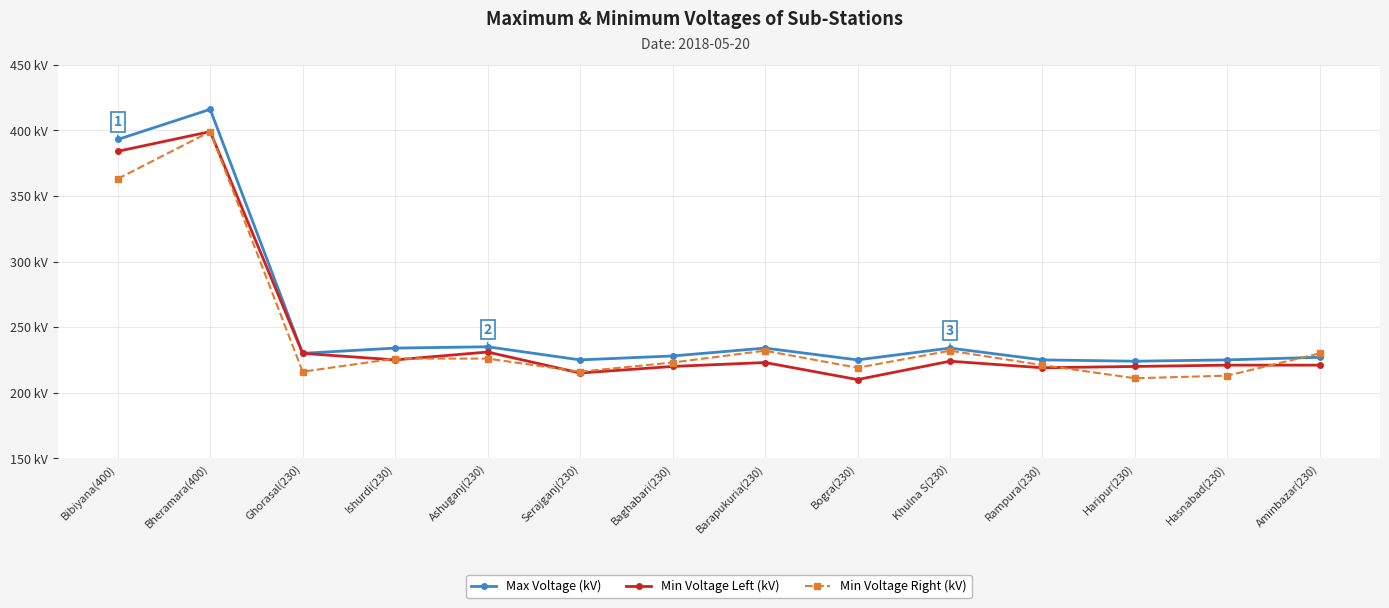

What are all the series names shown in the legend?

Max Voltage (kV), Min Voltage Left (kV), Min Voltage Right (kV)